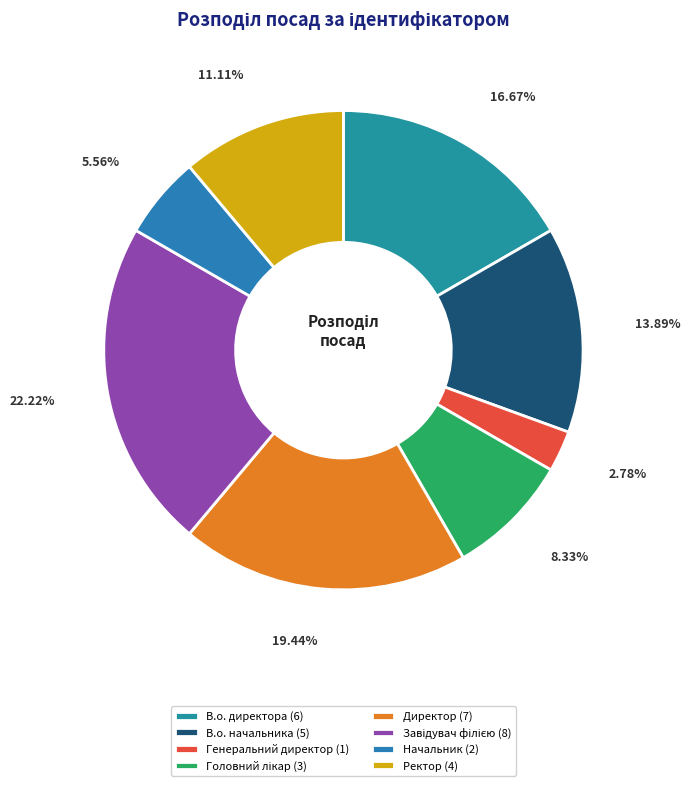

To the nearest percent, what is the difference between the largest and smallest slice percentages?

19%